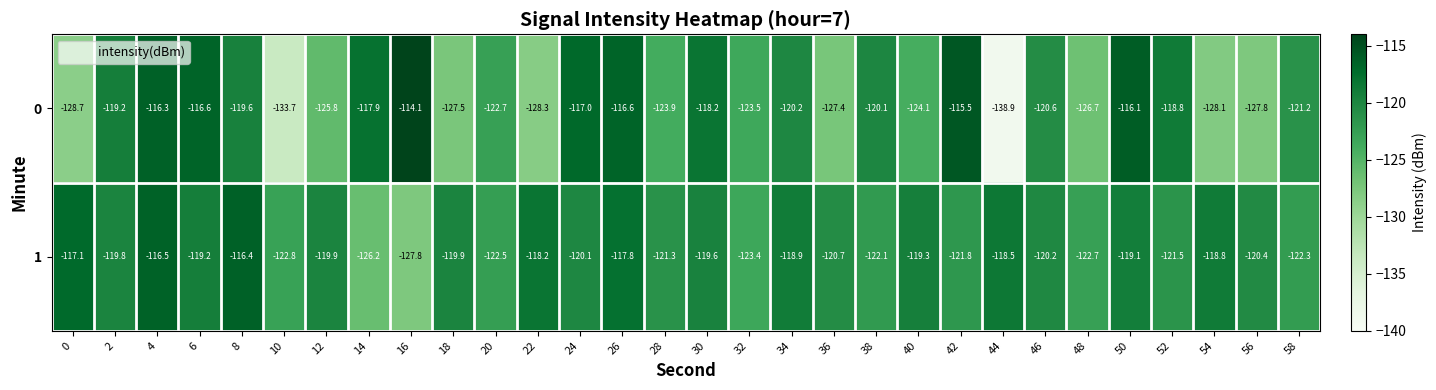

What is the difference between the highest and lowest values at 18?

7.6